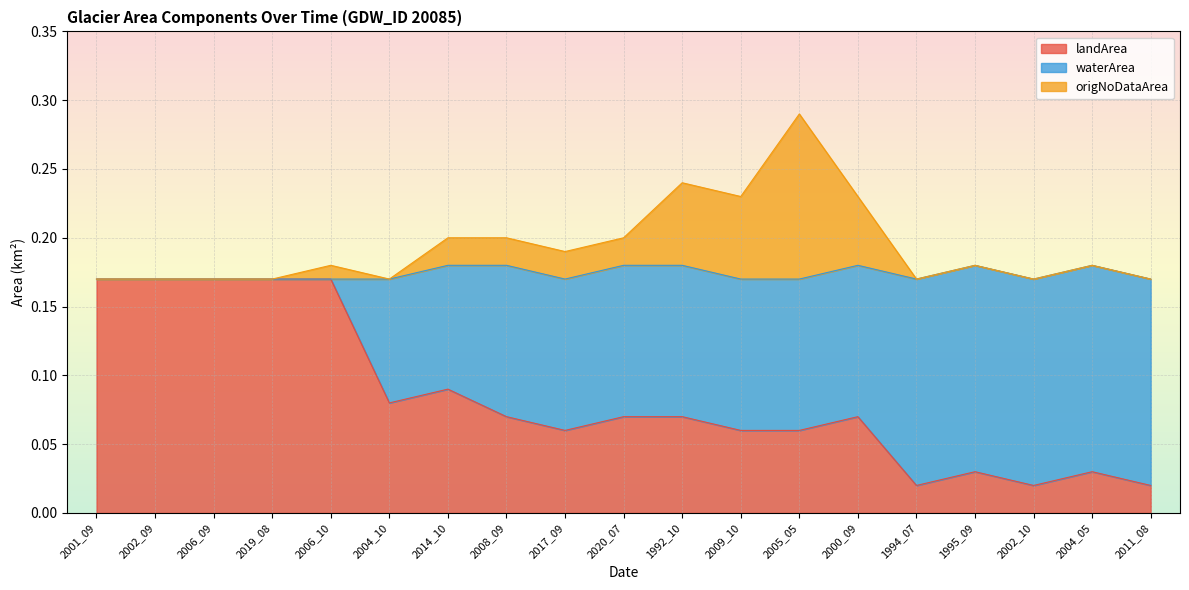

The value of landArea at 1992_10 is 0.0. True or false?

False